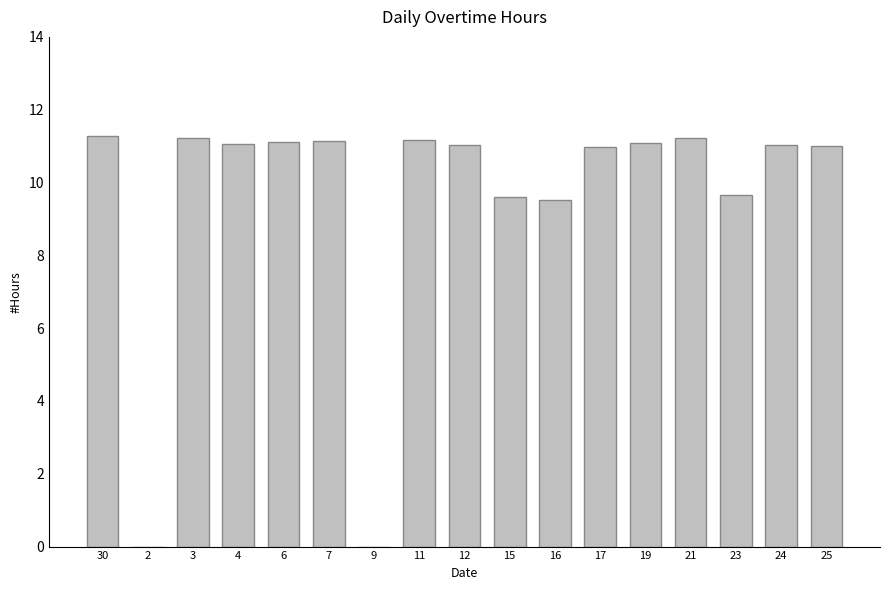

Is it true that the value at 12 is 11.0?

True